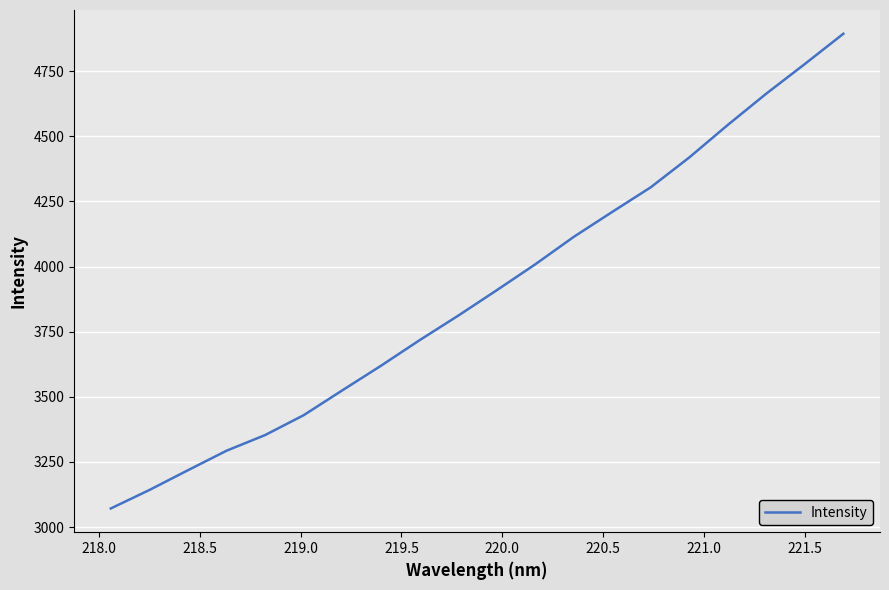

Does the chart display data point markers on the line(s)?

No